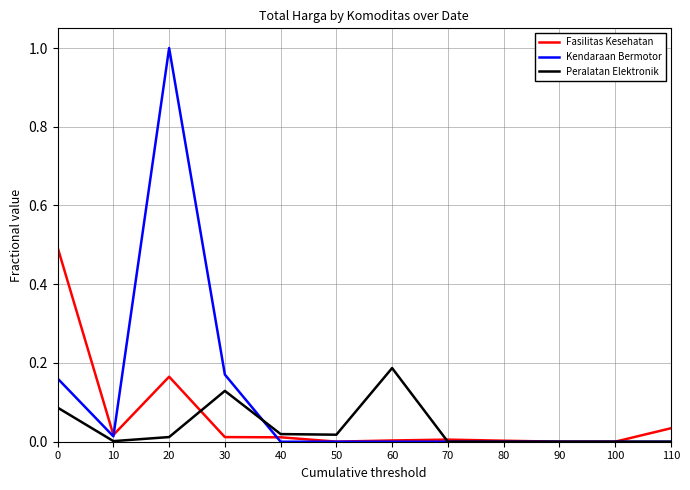

At 20, list the series in order from largest to smallest.

Kendaraan Bermotor, Fasilitas Kesehatan, Peralatan Elektronik